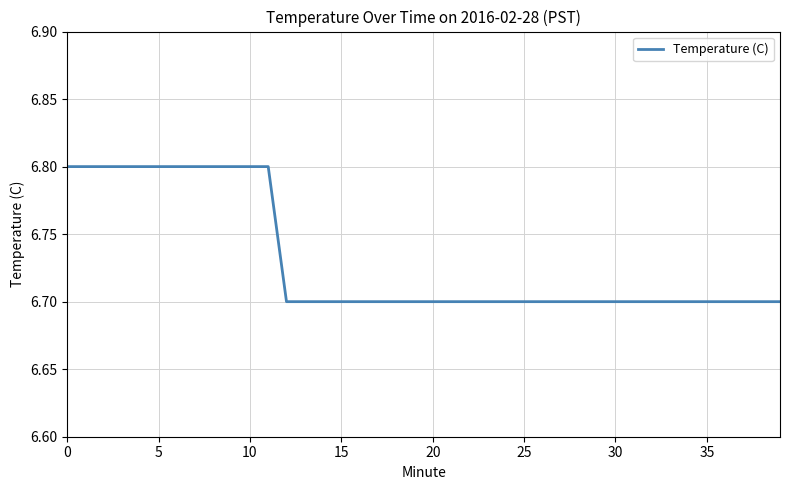

Reading right to left, what are all the values shown in this chart?

6.7	6.7	6.7	6.7	6.7	6.7	6.7	6.7	6.7	6.7	6.7	6.7	6.7	6.7	6.7	6.7	6.7	6.7	6.7	6.7	6.7	6.7	6.7	6.7	6.7	6.7	6.7	6.7	6.8	6.8	6.8	6.8	6.8	6.8	6.8	6.8	6.8	6.8	6.8	6.8